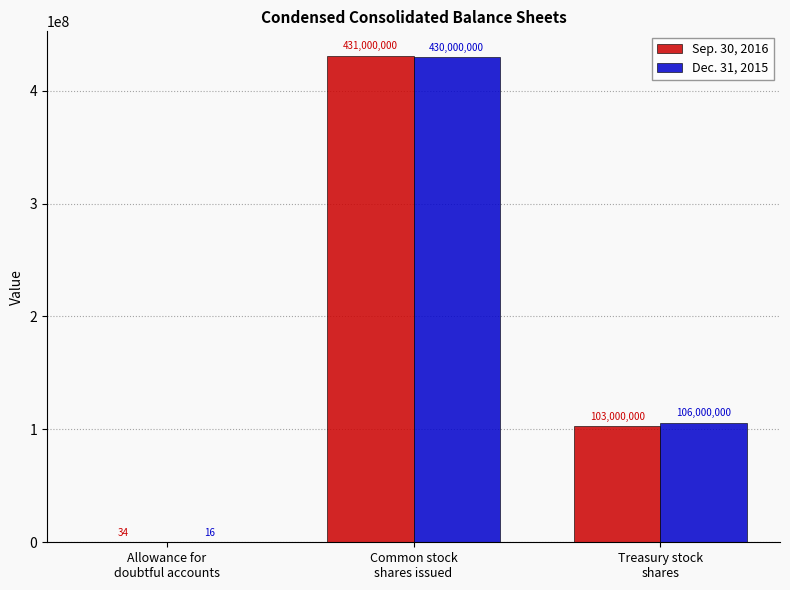

What is the total value across all series at Treasury stock
shares?

209000000